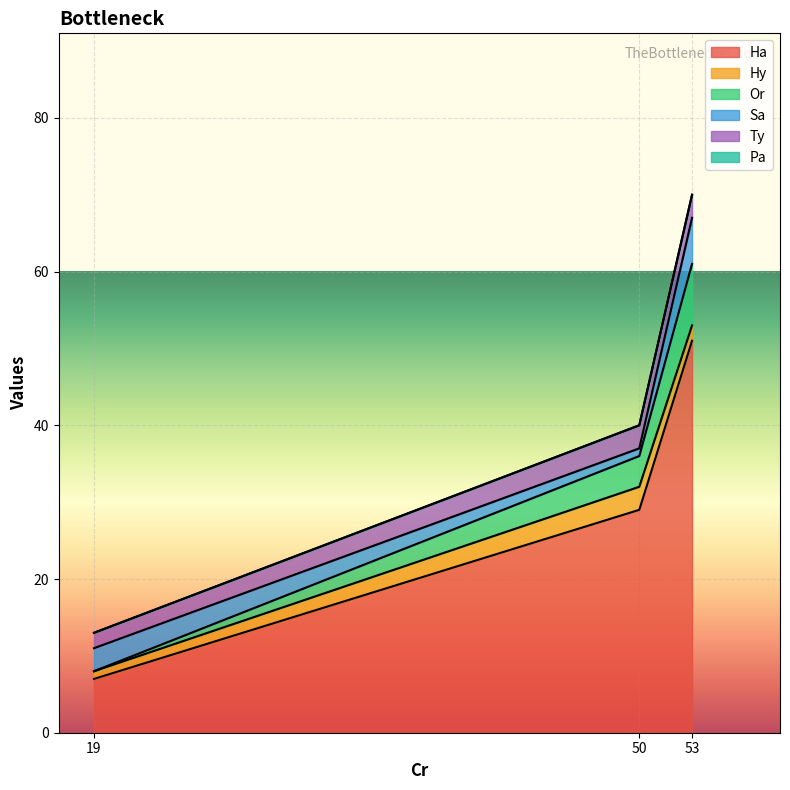

Rank the series at Lower from highest to lowest value.

Ha, Sa, Ty, Hy, Or, Pa